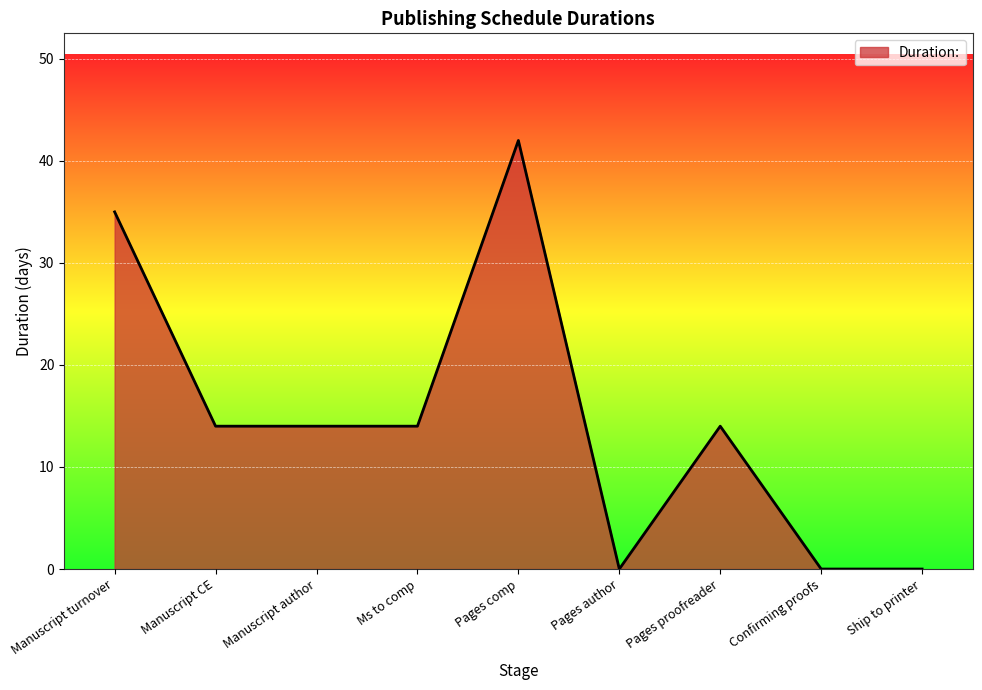

What is the average value?

15